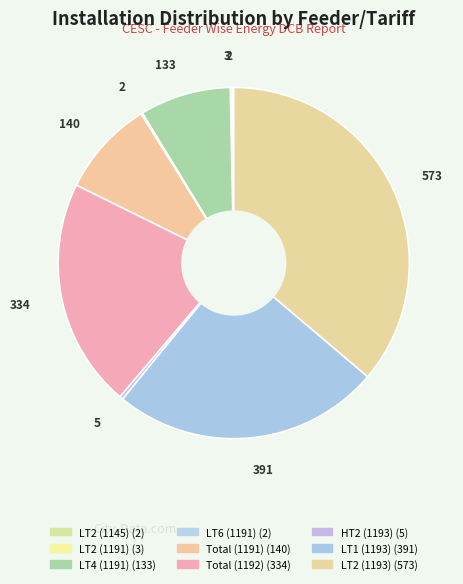

Which category has the biggest portion of the pie?

LT2 (1193)